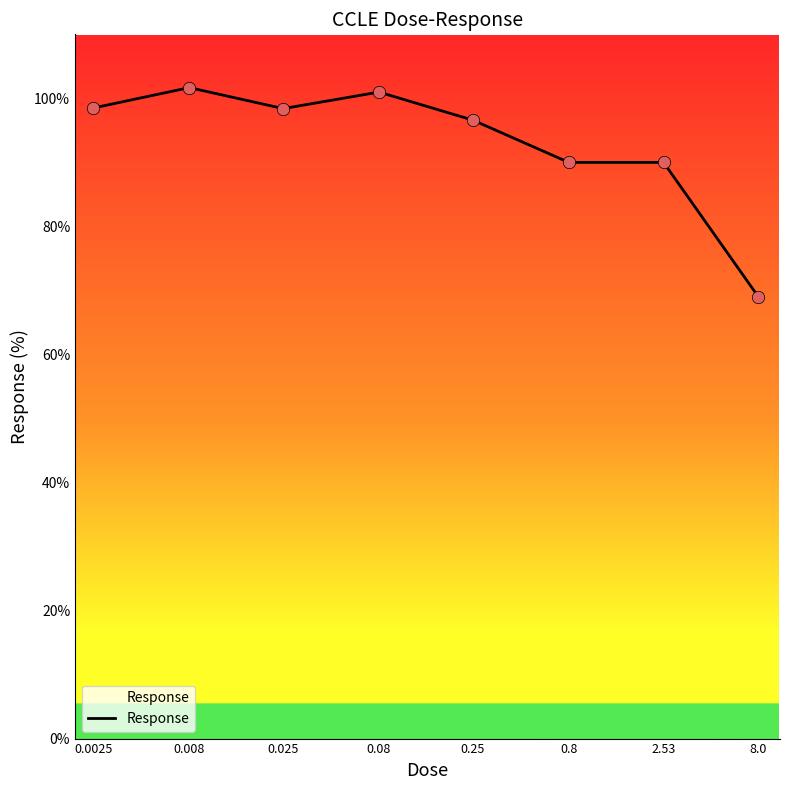

What is the average value?

93.1